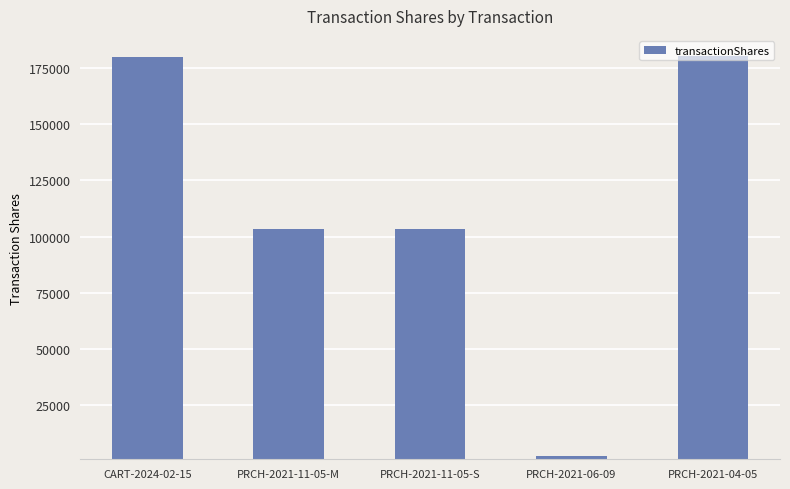

The chart shows a value of 180279 at PRCH-2021-04-05. True or false?

True